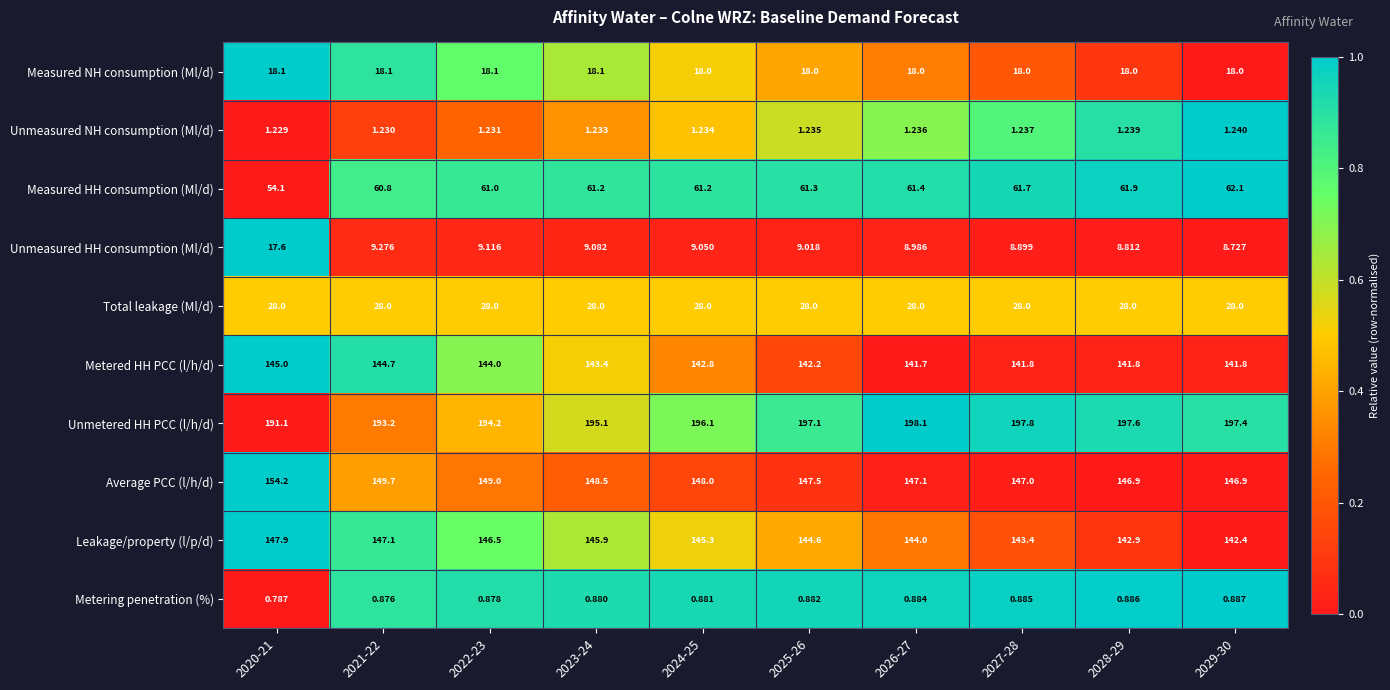

Which series has the largest total across all categories?

Unmetered HH PCC (l/h/d)